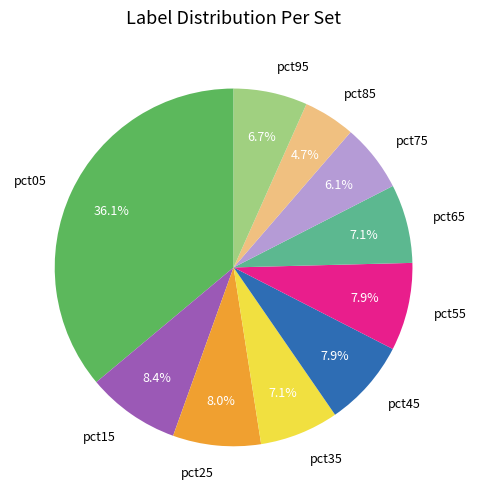

What is the largest slice in the pie chart?

pct05